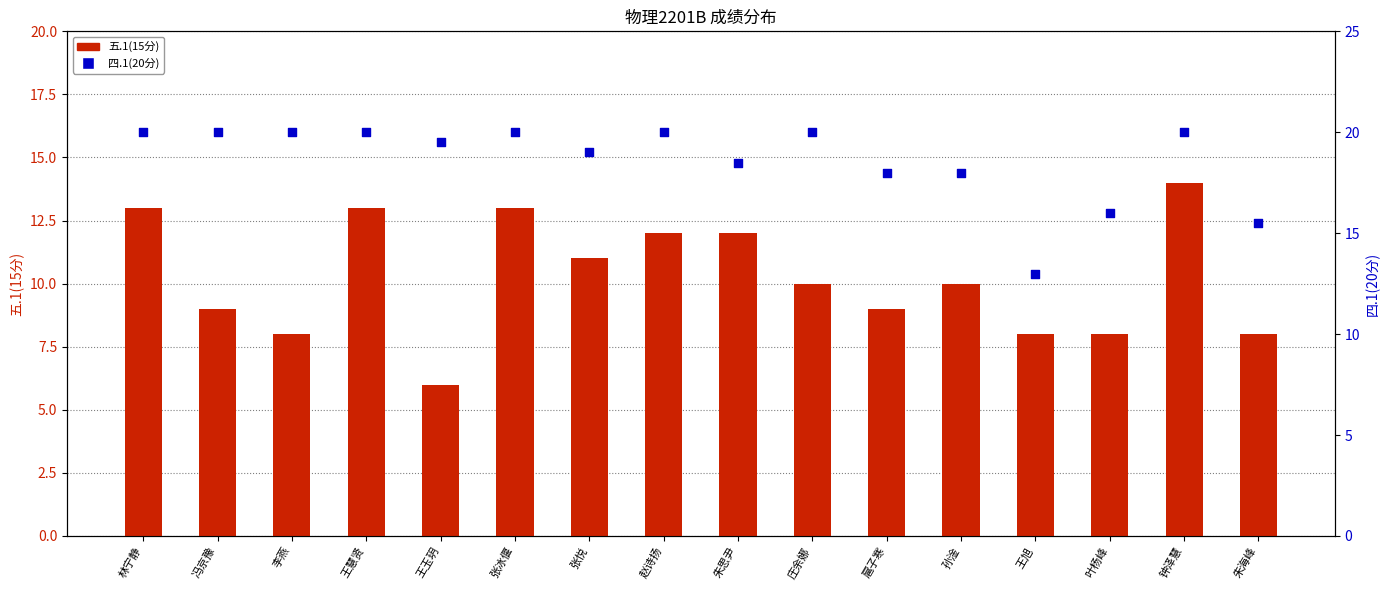

Which series reaches the maximum Y coordinate?

四.1(20分)